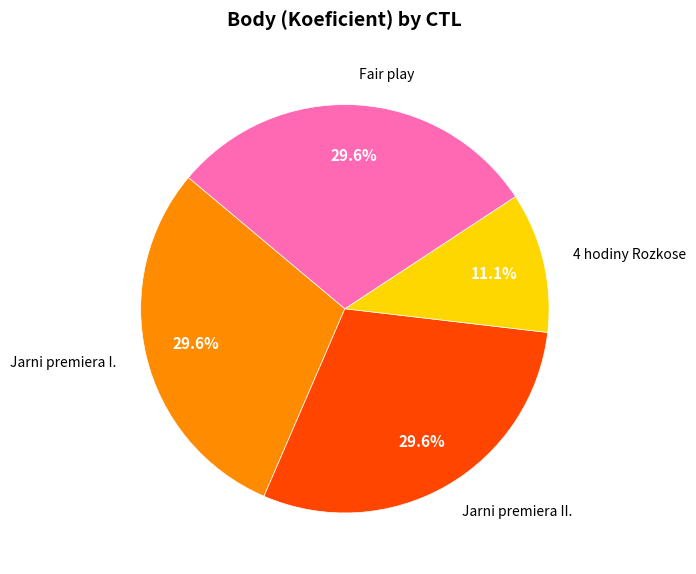

To the nearest percent, what is the average slice percentage?

25%